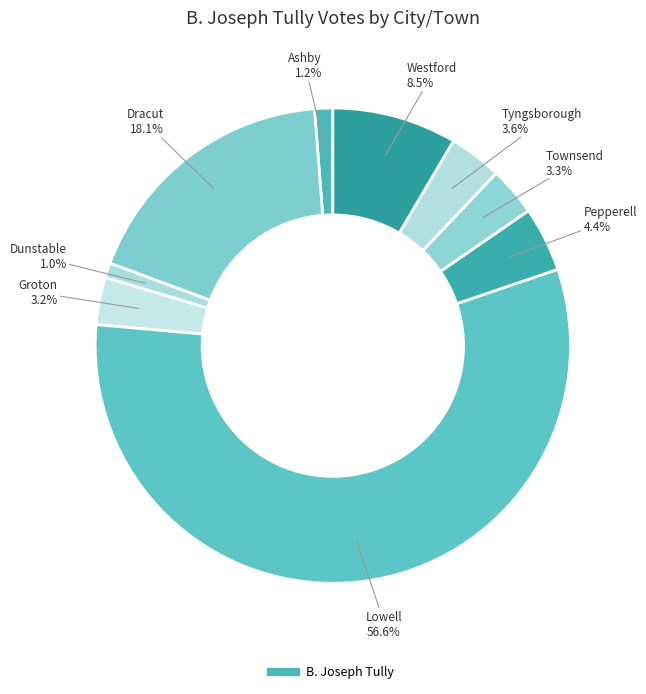

Which category has the biggest portion of the pie?

Lowell